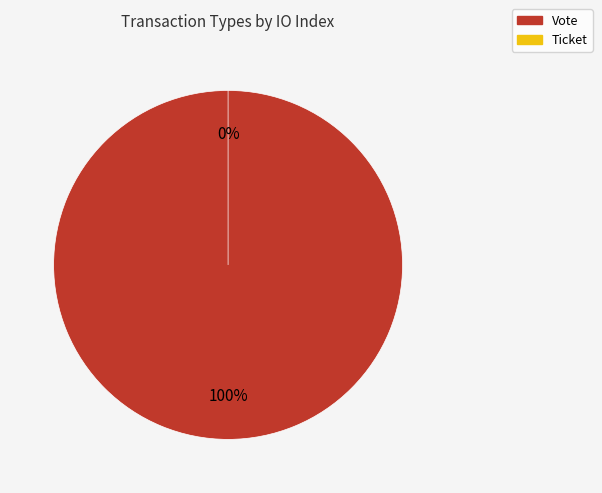

To the nearest percent, what is the average slice percentage?

50%